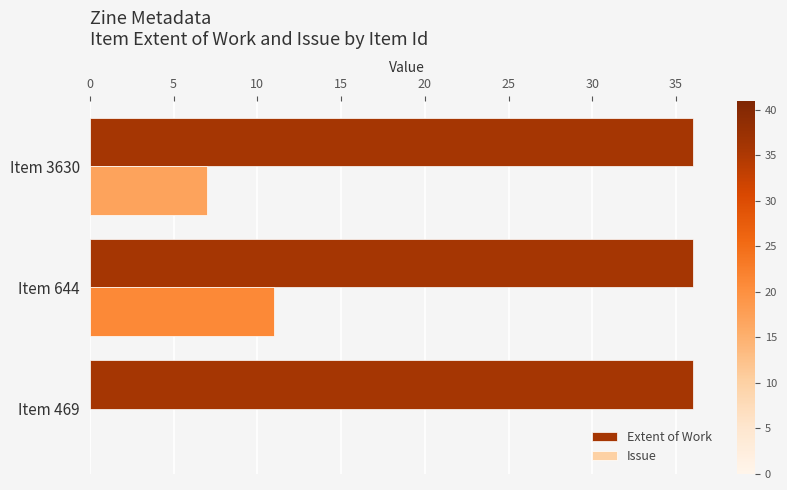

What is the average value of the Issue series?

6